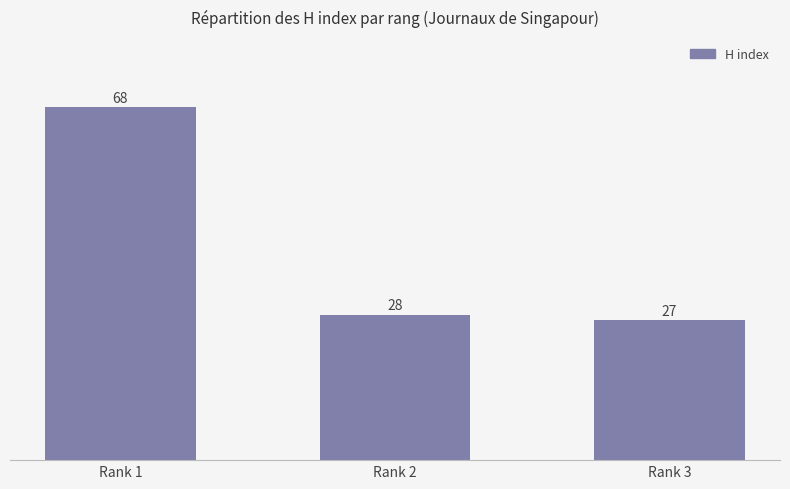

Count the number of data series in this chart.

1